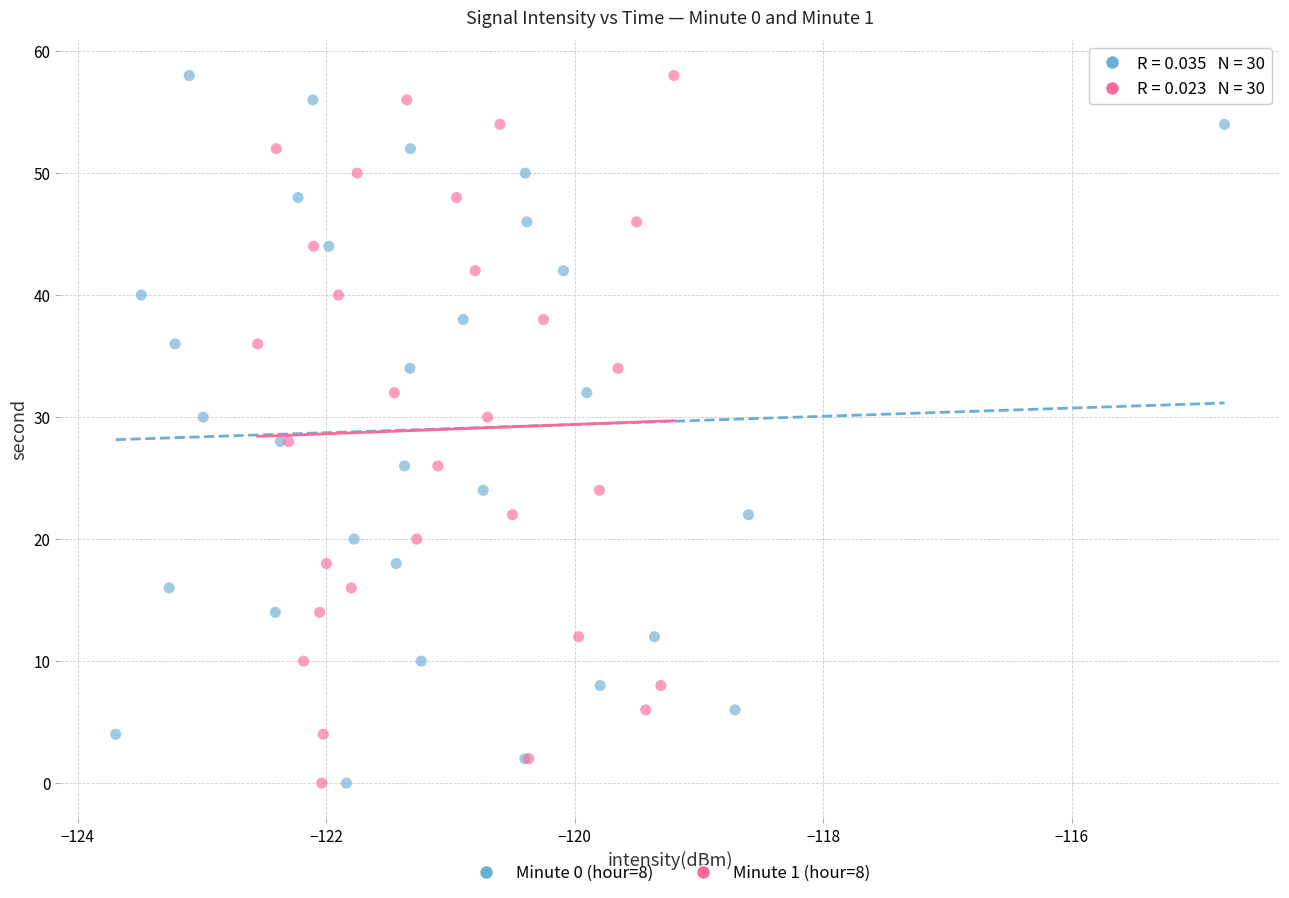

What are all the series names shown in the legend?

Minute 0 (hour=8), Minute 1 (hour=8)